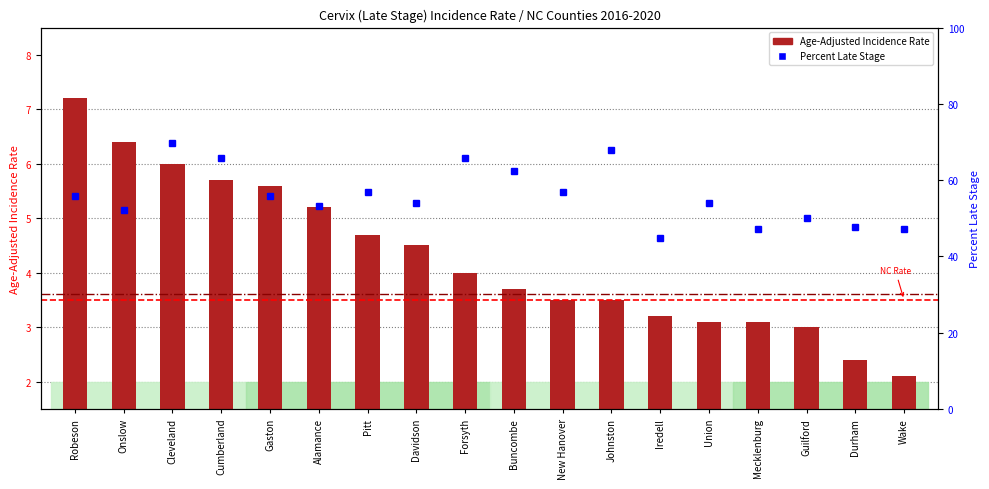

Is it true that Age-Adjusted Incidence Rate equals 9.8 at Cleveland?

False